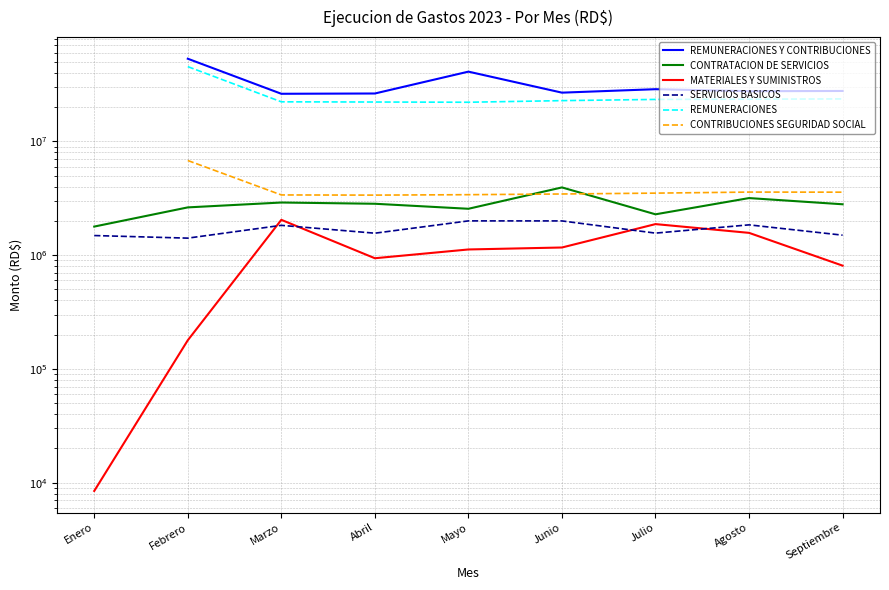

What are all the series names shown in the legend?

REMUNERACIONES Y CONTRIBUCIONES, CONTRATACION DE SERVICIOS, MATERIALES Y SUMINISTROS, SERVICIOS BASICOS, REMUNERACIONES, CONTRIBUCIONES SEGURIDAD SOCIAL